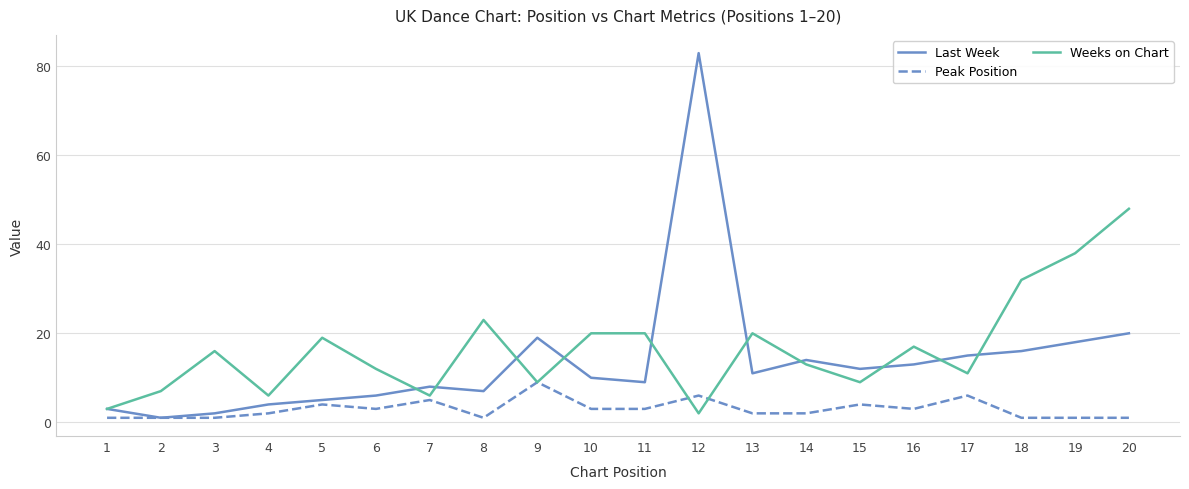

List the series in order of their peak value, lowest first.

Peak Position, Weeks on Chart, Last Week